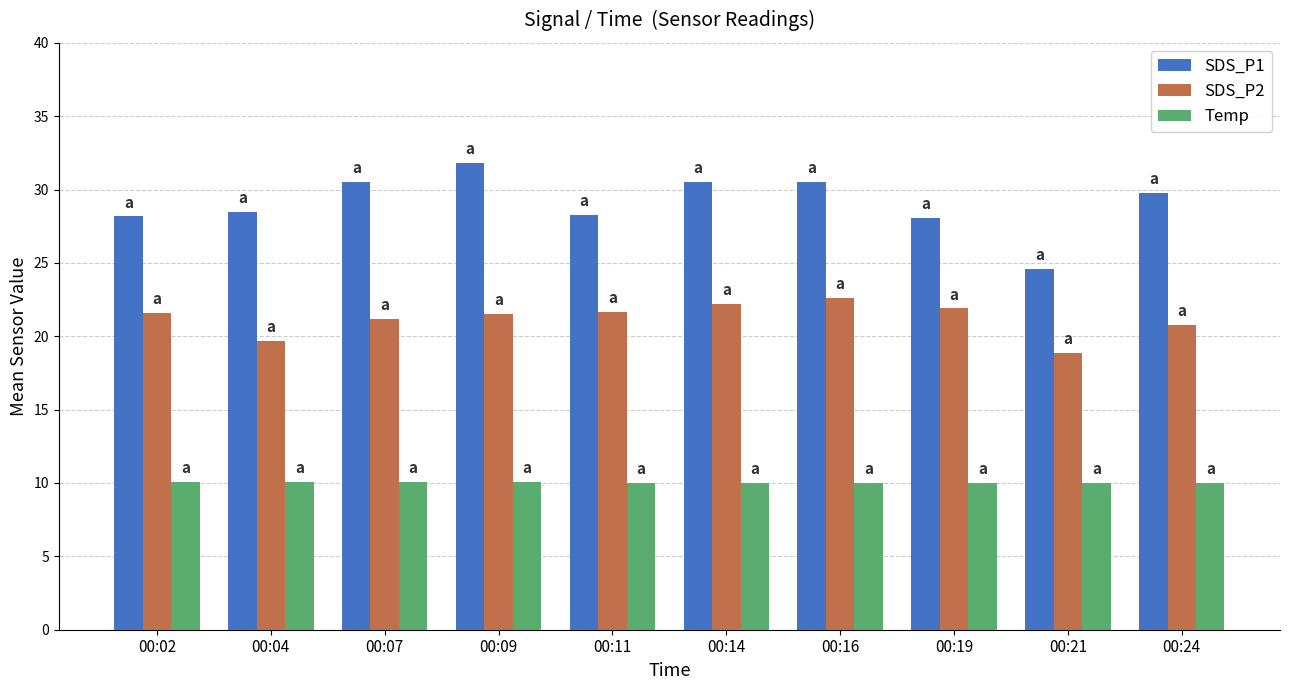

What is the total value across all series at 00:14?

62.7